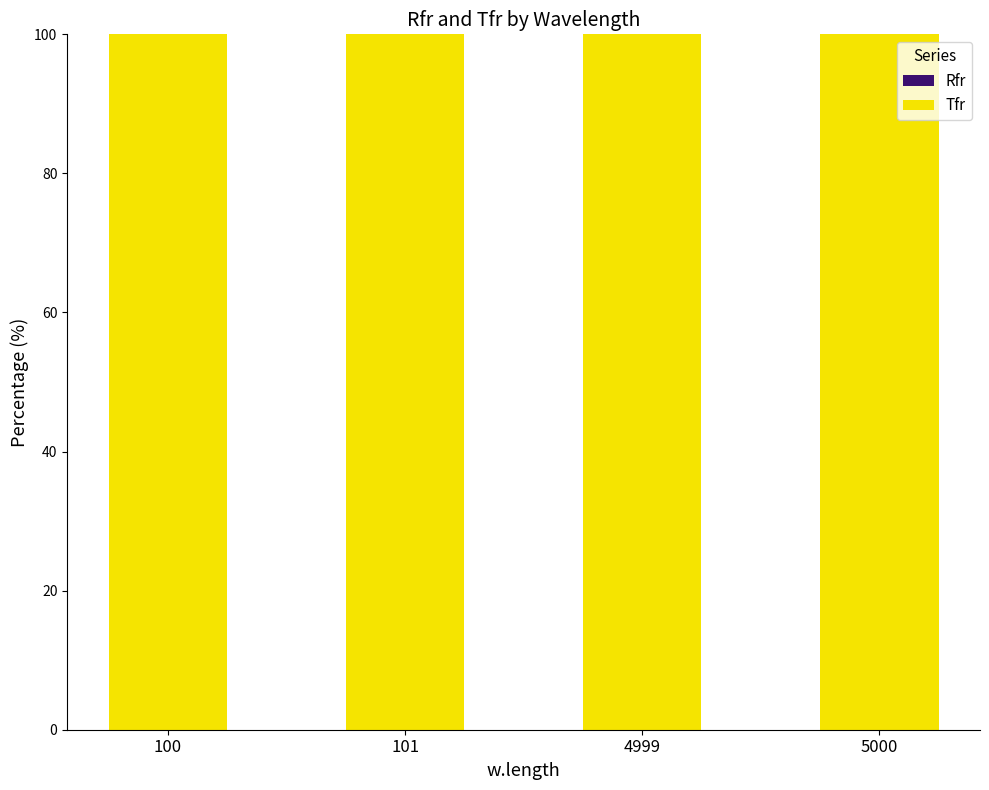

Which series has the largest range (max minus min)?

Rfr